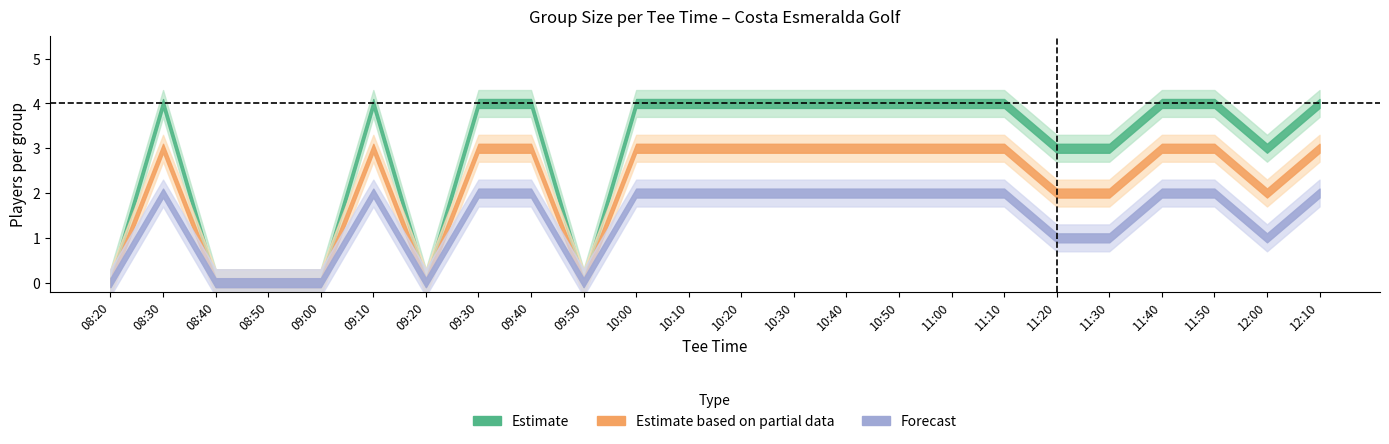

True or false: Forecast has a value of 0 at 09:20.

True